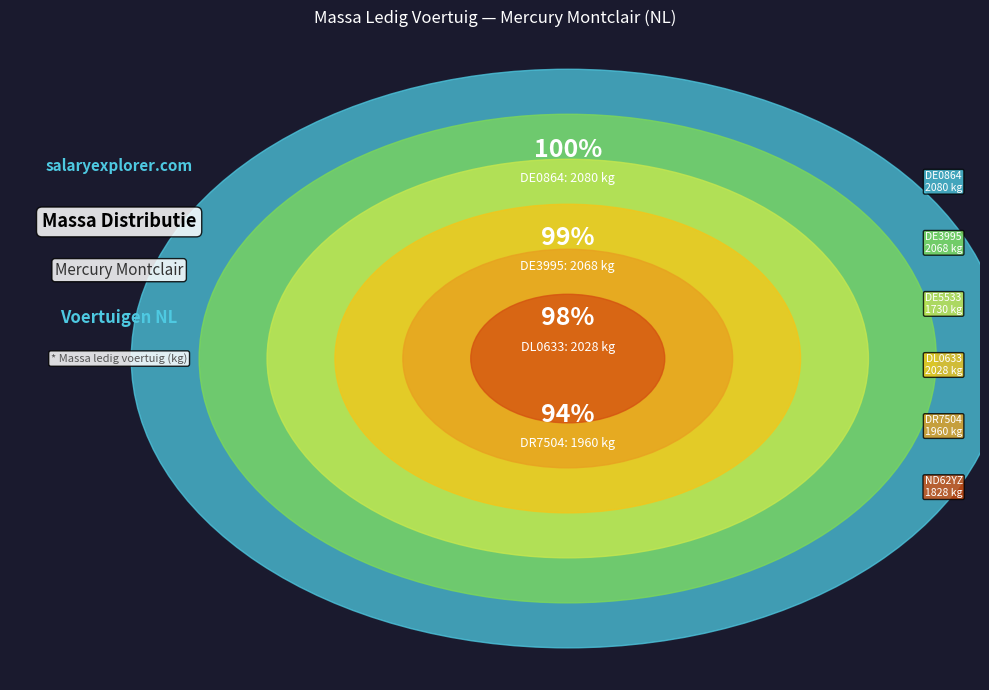

Does DL0633 account for over 50% of the chart?

No